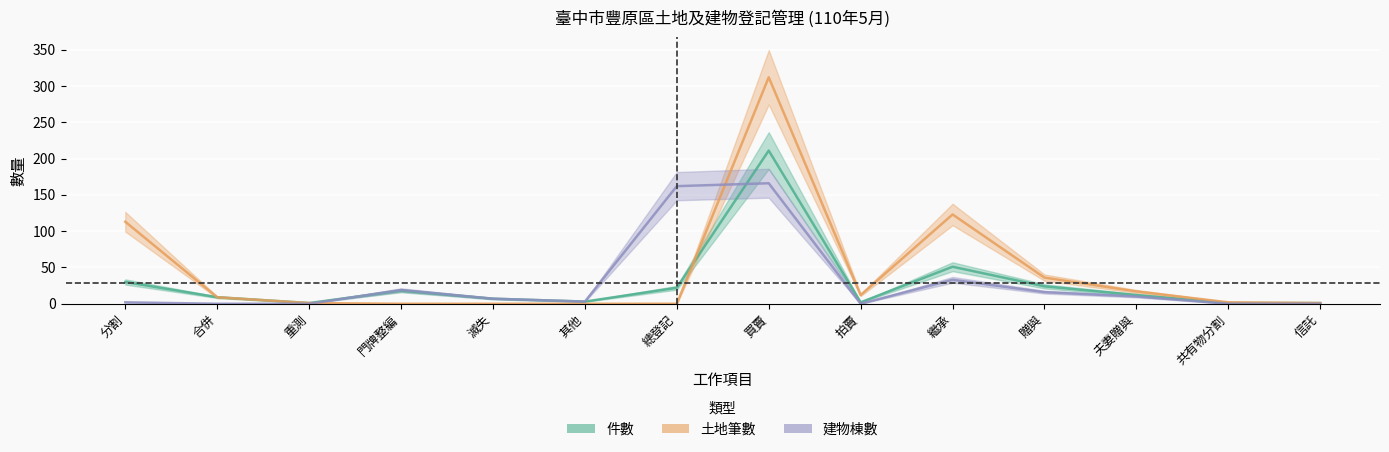

Which series ends up on top after the final intersection of 土地筆數 and 件數?

土地筆數